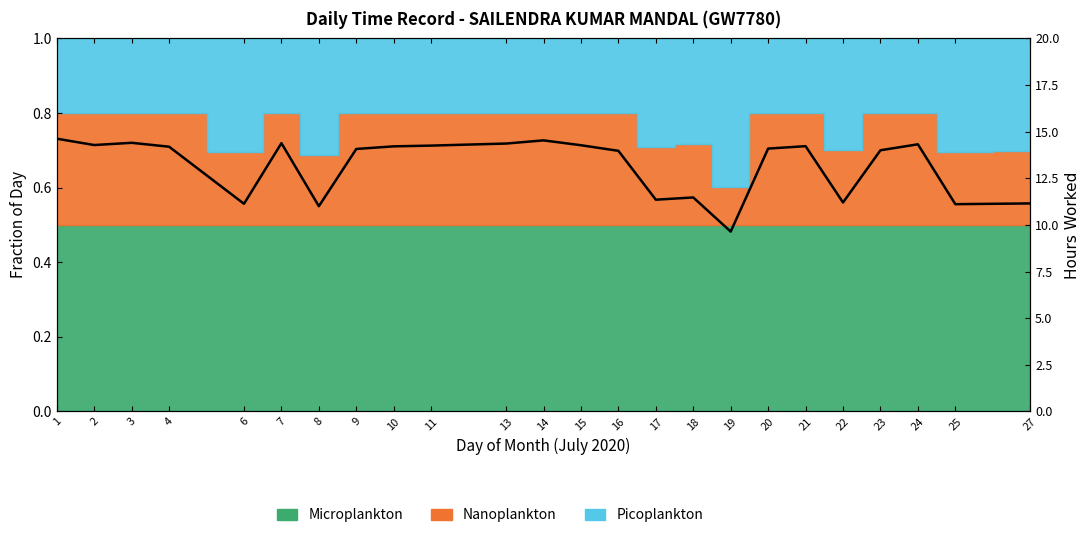

Is it true that the value at 11 is 21.3?

False